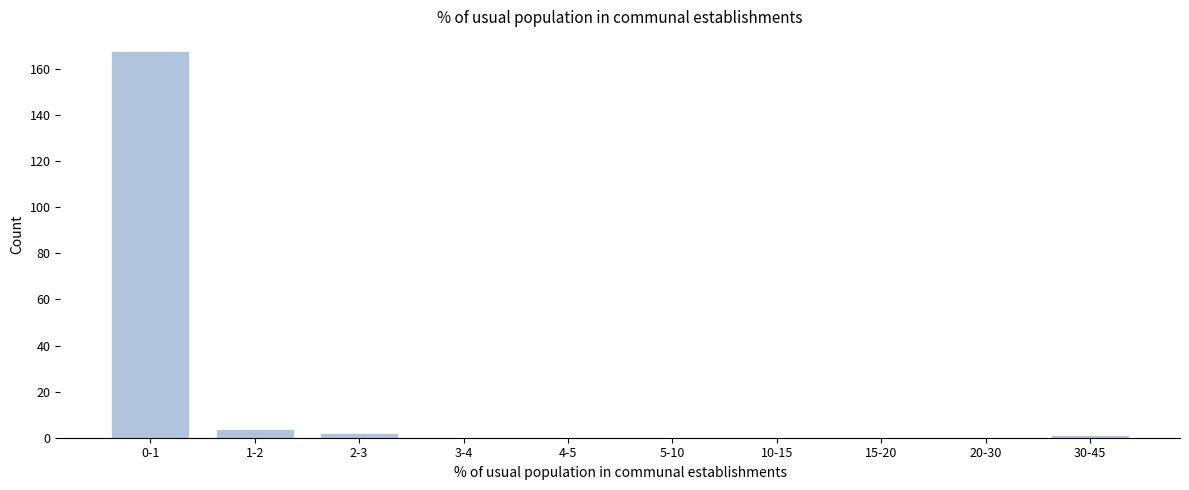

Reading left to right, transcribe all the data shown in this chart.

0-1=168	1-2=4	2-3=2	3-4=0	4-5=0	5-10=0	10-15=0	15-20=0	20-30=0	30-45=1